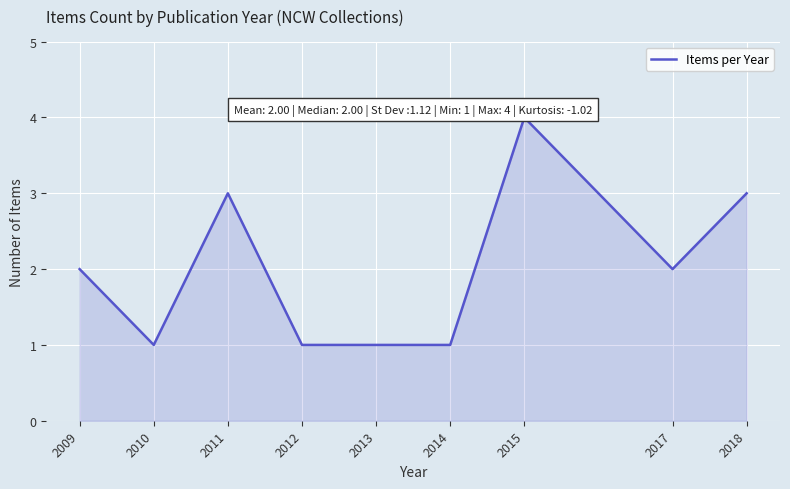

What is the average value?

2